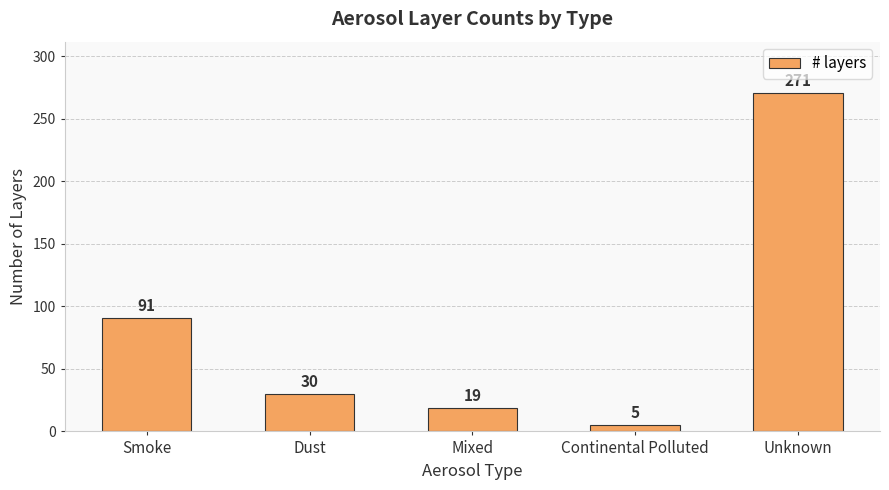

What is the label of the 3rd bar from the right?

Mixed